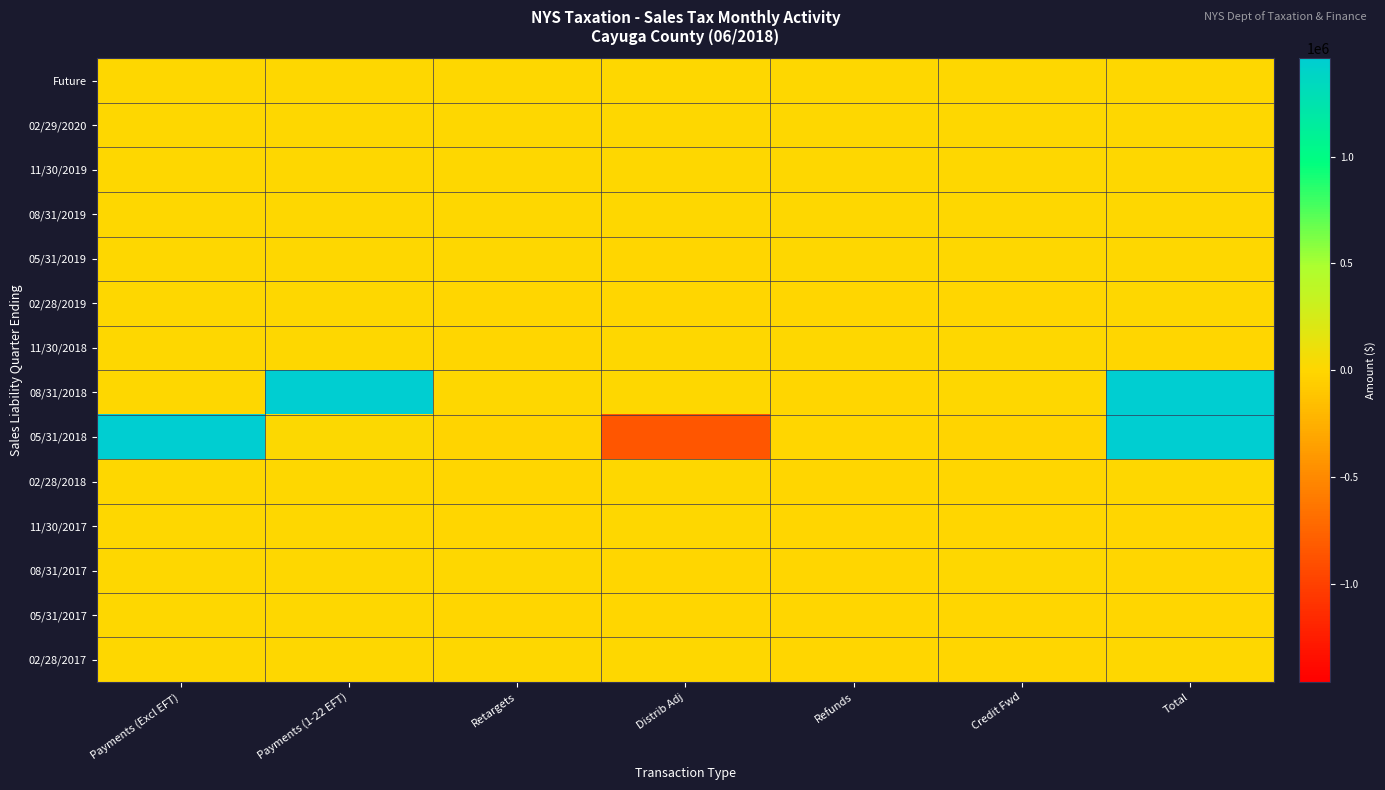

Reading left to right, list all the values displayed in this chart.

Future: Payments (Excl EFT)=0.0	Payments (1-22 EFT)=0.0	Retargets=0.0	Distrib Adj=0.0	Refunds=0.0	Credit Fwd=0.0	Total=0.0
02/29/2020: Payments (Excl EFT)=0.0	Payments (1-22 EFT)=0.0	Retargets=0.0	Distrib Adj=0.0	Refunds=0.0	Credit Fwd=0.0	Total=0.0
11/30/2019: Payments (Excl EFT)=0.0	Payments (1-22 EFT)=0.0	Retargets=0.0	Distrib Adj=0.0	Refunds=0.0	Credit Fwd=0.0	Total=0.0
08/31/2019: Payments (Excl EFT)=0.0	Payments (1-22 EFT)=0.0	Retargets=0.0	Distrib Adj=0.0	Refunds=0.0	Credit Fwd=0.0	Total=0.0
05/31/2019: Payments (Excl EFT)=0.7	Payments (1-22 EFT)=0.0	Retargets=0.0	Distrib Adj=-0.7	Refunds=0.0	Credit Fwd=0.0	Total=0.0
02/28/2019: Payments (Excl EFT)=2478.0	Payments (1-22 EFT)=0.0	Retargets=-21.5	Distrib Adj=-52.3	Refunds=-2.9	Credit Fwd=-4.0	Total=2323.4
11/30/2018: Payments (Excl EFT)=0.0	Payments (1-22 EFT)=0.0	Retargets=-8.0	Distrib Adj=0.0	Refunds=0.0	Credit Fwd=0.0	Total=-7.6
08/31/2018: Payments (Excl EFT)=4226.5	Payments (1-22 EFT)=1478212.3	Retargets=6022.0	Distrib Adj=7.4	Refunds=-6.7	Credit Fwd=10867.1	Total=1491429.1
05/31/2018: Payments (Excl EFT)=2309511.5	Payments (1-22 EFT)=22011.0	Retargets=-18876.8	Distrib Adj=-855323.9	Refunds=-10064.0	Credit Fwd=-14038.1	Total=1452611.8
02/28/2018: Payments (Excl EFT)=7073.0	Payments (1-22 EFT)=0.0	Retargets=-2727.5	Distrib Adj=7209.8	Refunds=-6935.0	Credit Fwd=-506.7	Total=4702.2
11/30/2017: Payments (Excl EFT)=1521.2	Payments (1-22 EFT)=0.0	Retargets=-688.8	Distrib Adj=389.7	Refunds=-2259.9	Credit Fwd=-7.1	Total=-934.7
08/31/2017: Payments (Excl EFT)=226.8	Payments (1-22 EFT)=0.0	Retargets=7.8	Distrib Adj=-1336.9	Refunds=-915.3	Credit Fwd=32.2	Total=-1900.7
05/31/2017: Payments (Excl EFT)=246.5	Payments (1-22 EFT)=0.0	Retargets=-55.4	Distrib Adj=-142.1	Refunds=-804.6	Credit Fwd=-4.9	Total=-684.2
02/28/2017: Payments (Excl EFT)=1591.9	Payments (1-22 EFT)=0.0	Retargets=51.7	Distrib Adj=345.3	Refunds=-119.9	Credit Fwd=-1.3	Total=2081.8